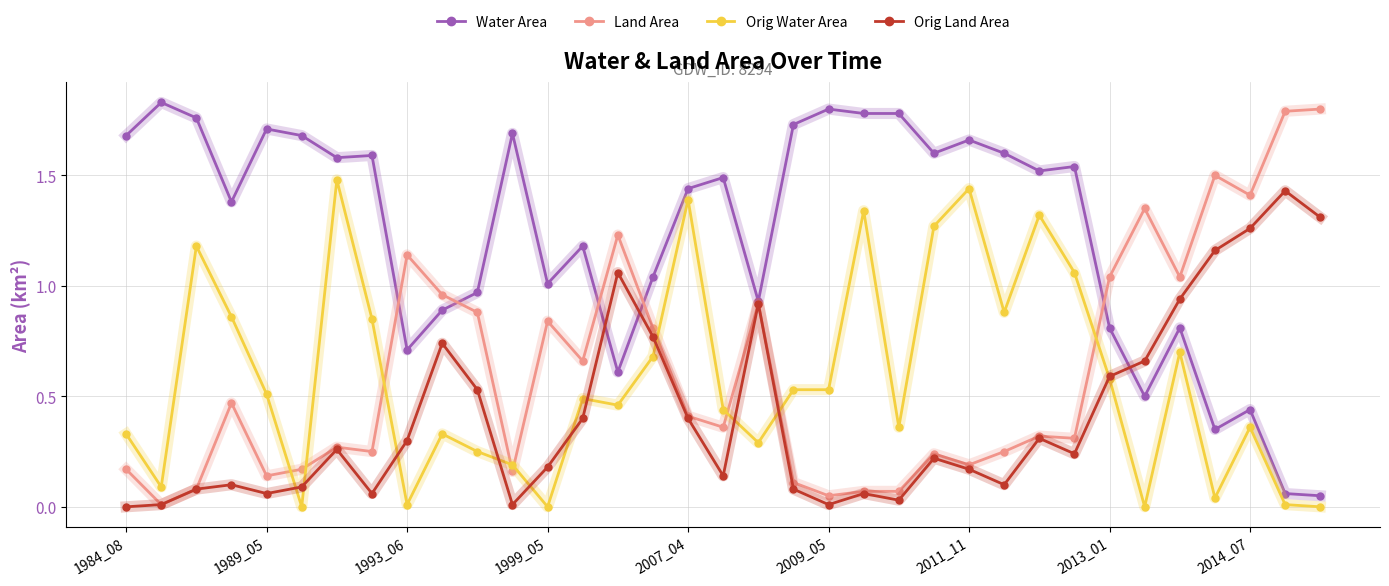

True or false: Water Area has more than 1 interior local peaks.

True